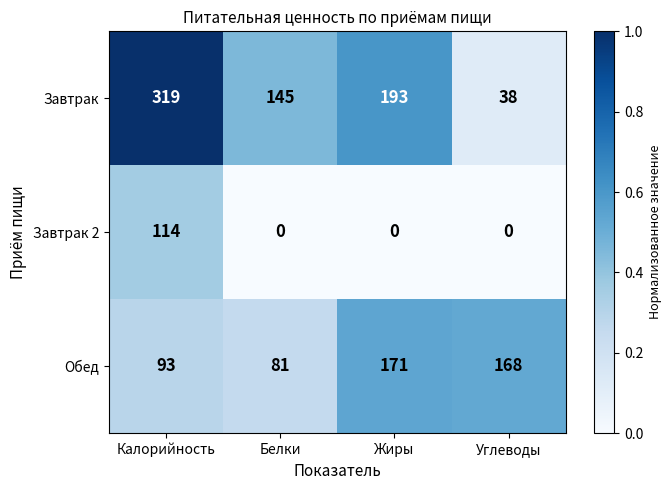

Where is Завтрак nearest to the value 178?

Жиры